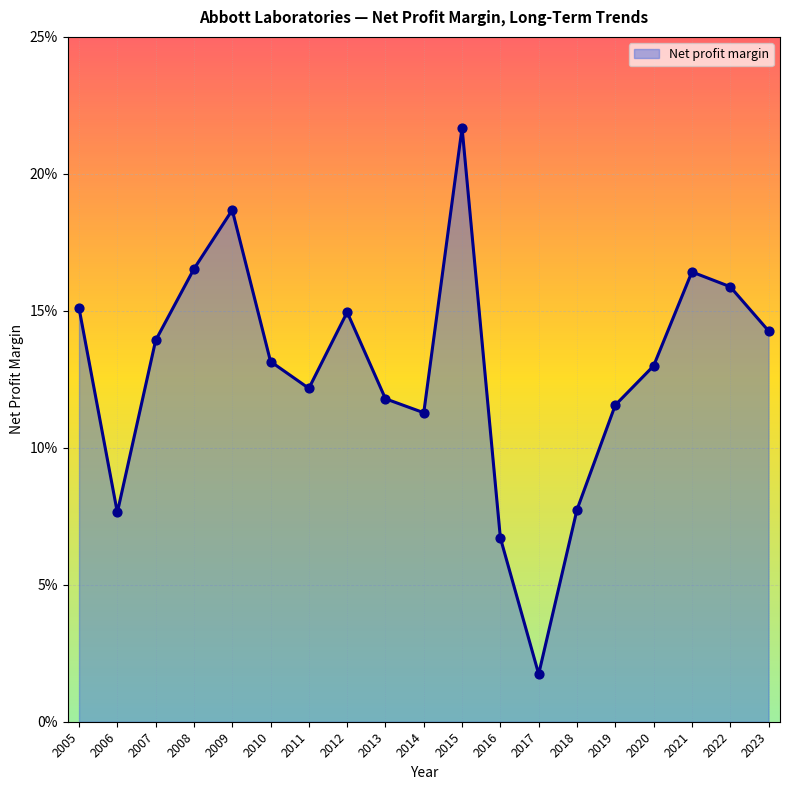

What is the change in value from 2013 to 2016?

-0.1